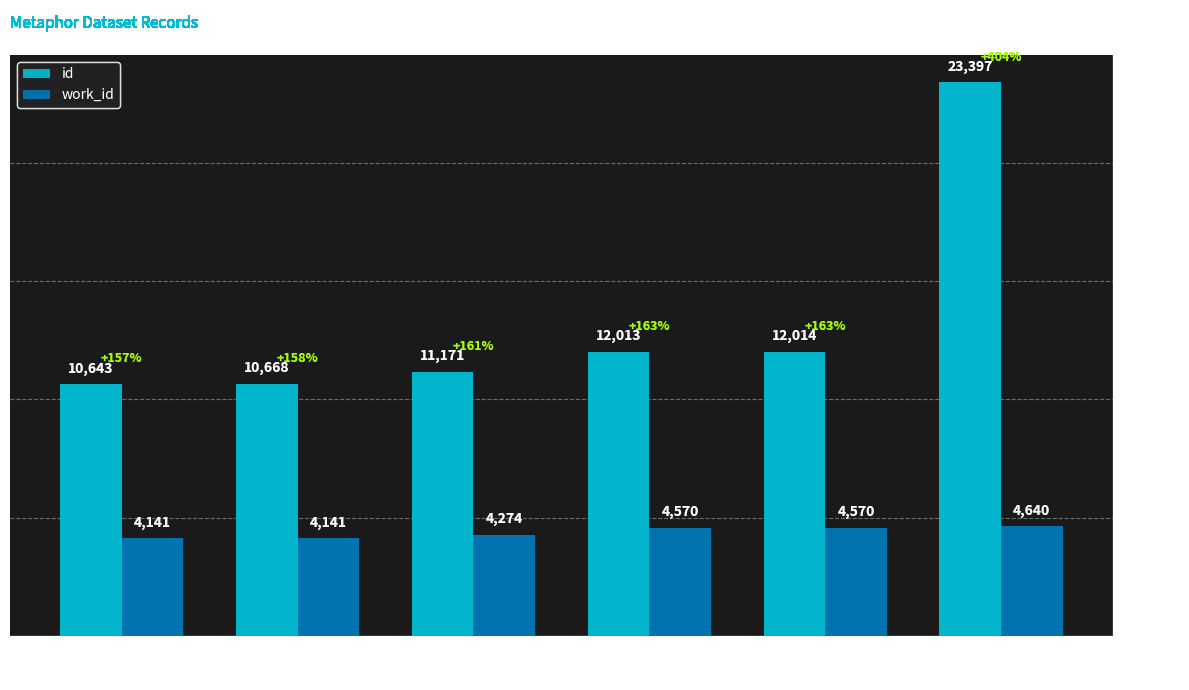

The value of id at 2004-08-23 is 12013. True or false?

True